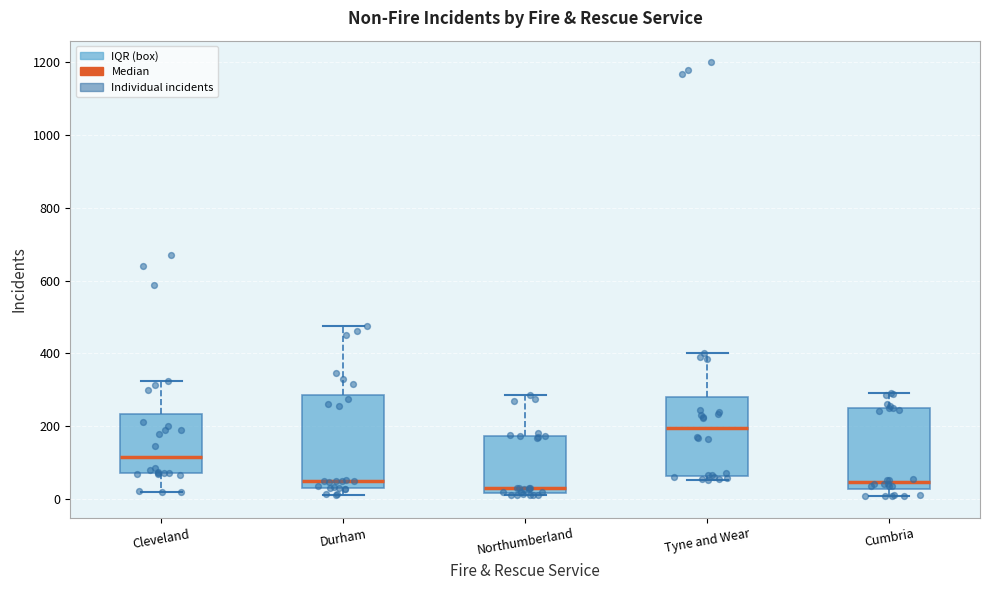

Where is the upper edge of the box for Tyne and Wear on the y-axis? The values are not printed on the chart, so give them approximately, as read against the axis.

280